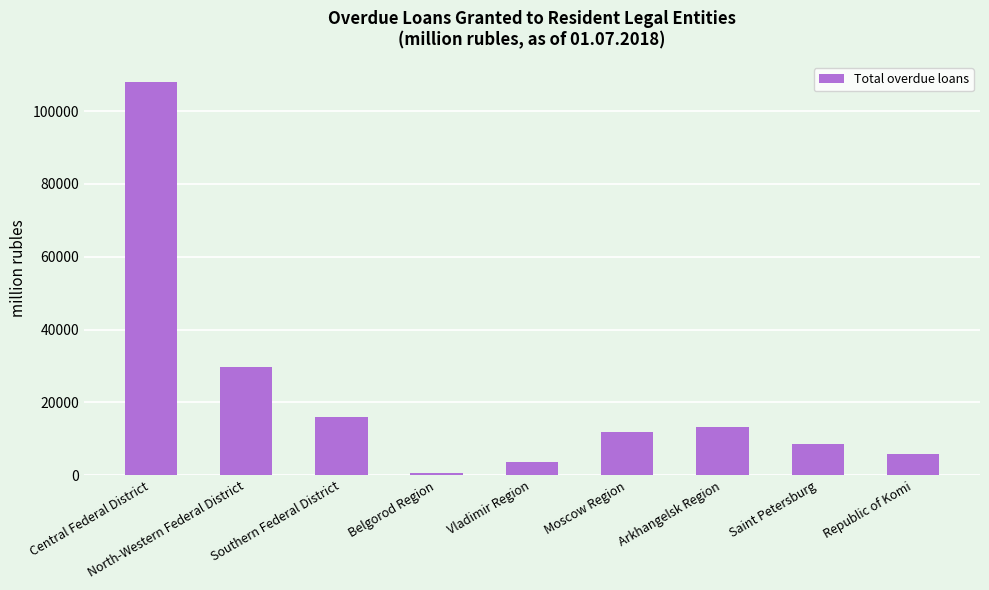

The chart shows a value of 13322 at Arkhangelsk Region. True or false?

True